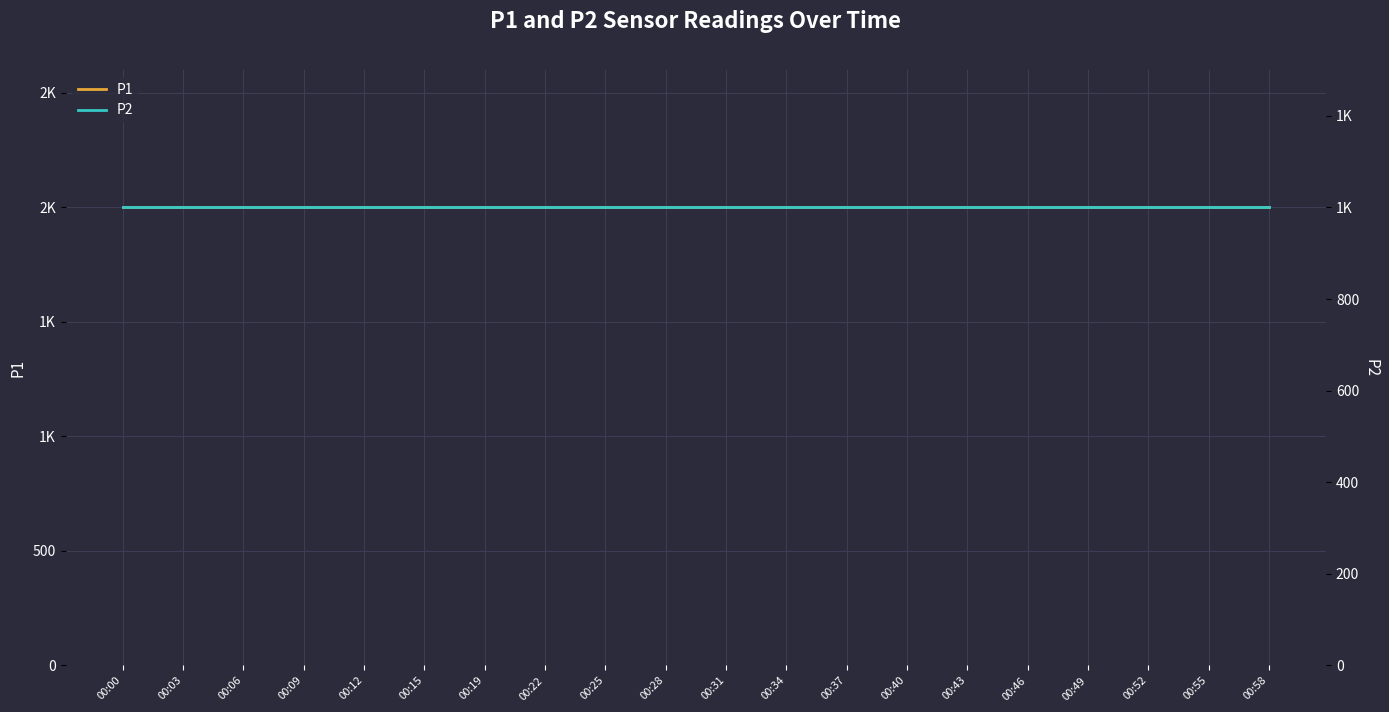

At which category is the sum across all series the highest?

00:00